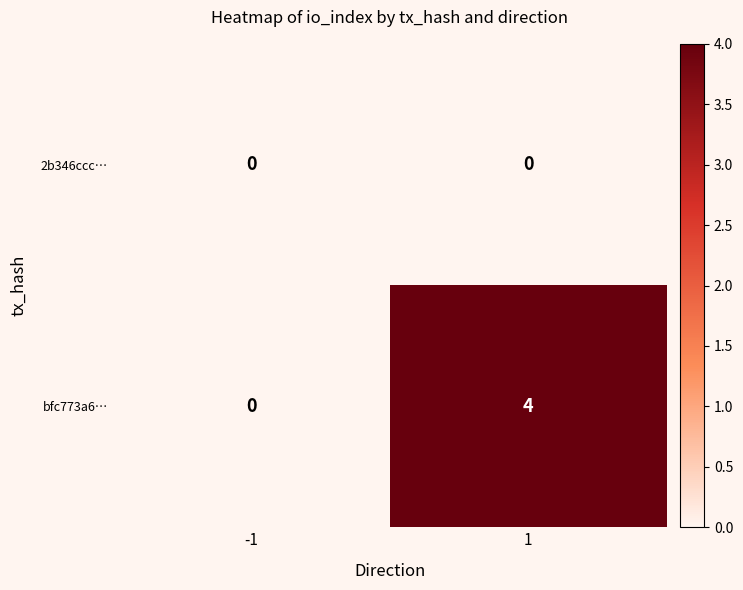

How many categories are shown in the chart?

2